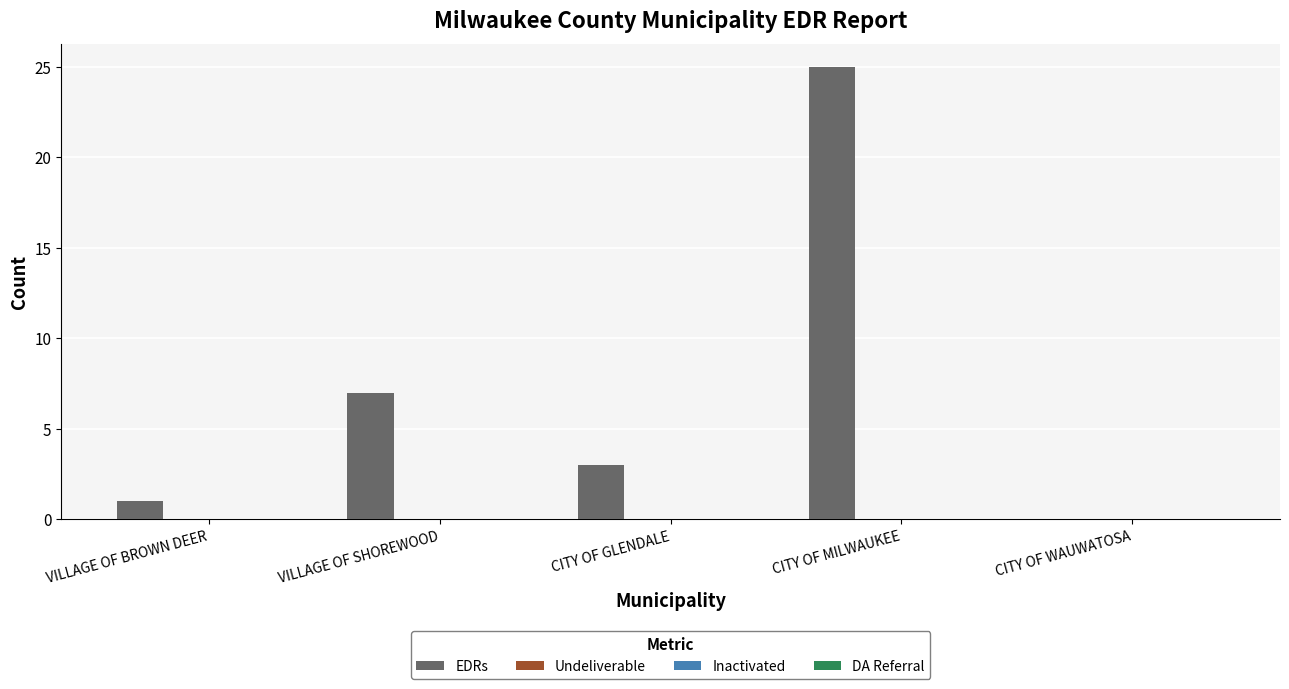

What is the sum of all values?

36